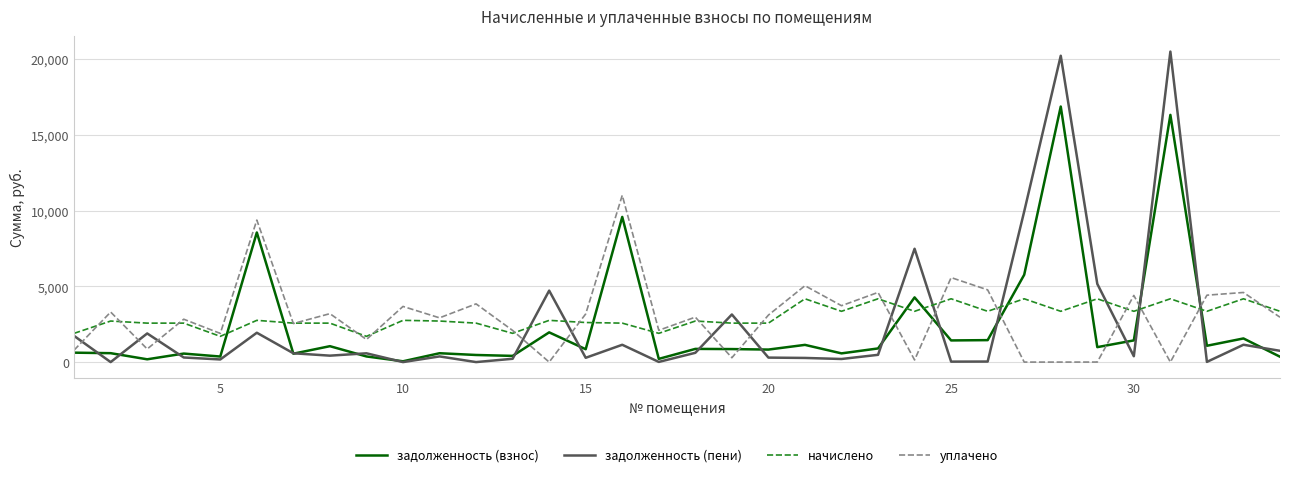

What is the maximum value shown in the chart?

20500.1